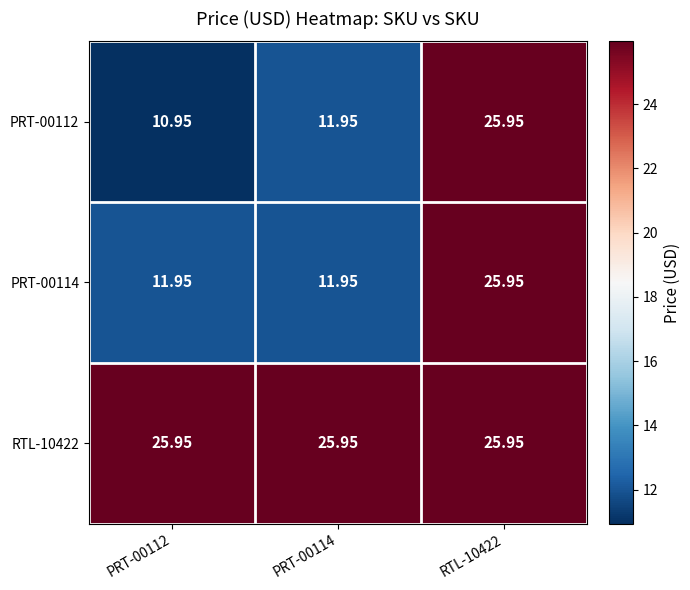

Is the value of PRT-00114 at PRT-00114 greater than the value of PRT-00112 at RTL-10422?

No